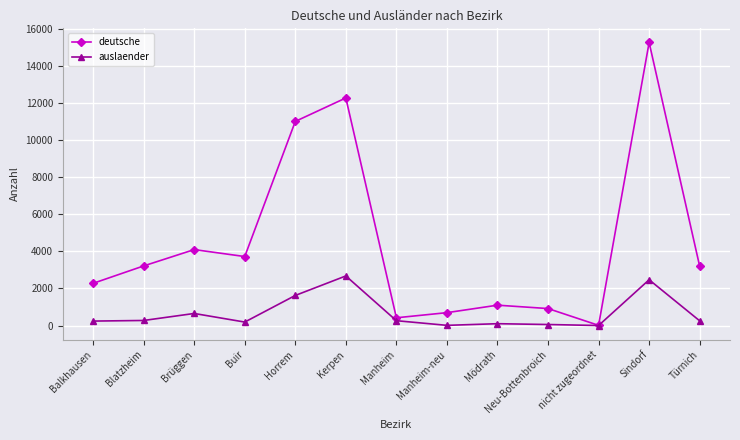

What is the label of the 12th point from the left?

Sindorf